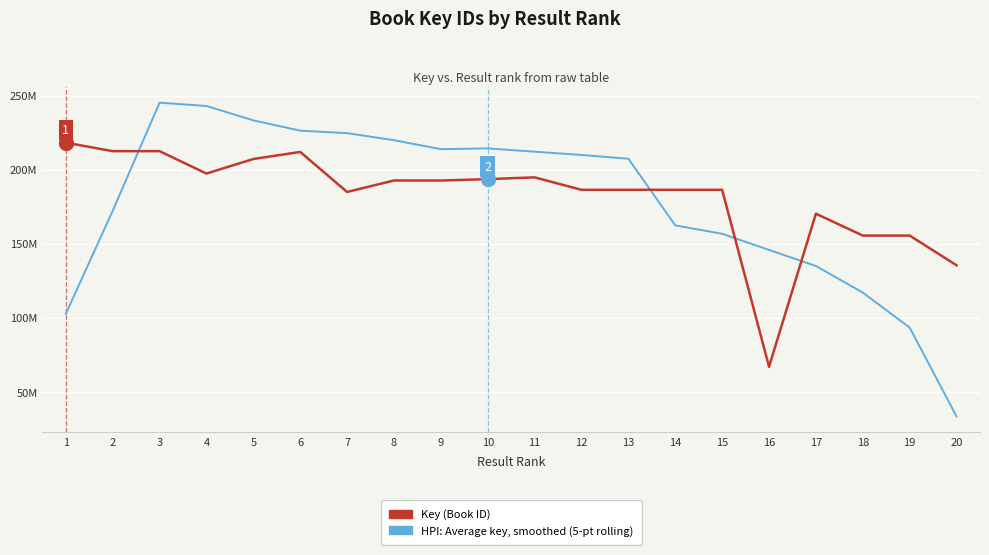

True or false: Key (Book ID) has more than 0 points higher than both neighbors.

True